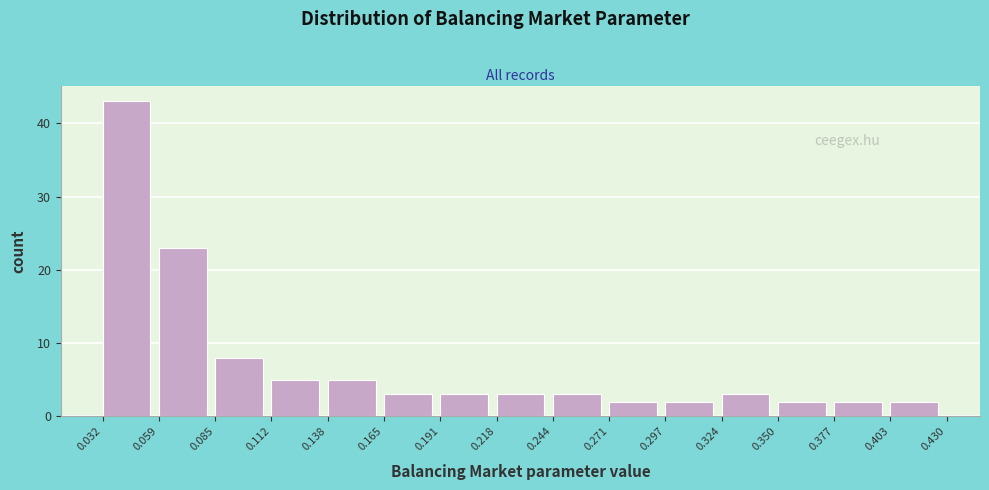

Reading left to right, list every bar in this chart as the range it spans on the x-axis followed by its height. The values are not printed on the chart, so give them approximately, as read against the axis.

0.032 to 0.059: 43
0.059 to 0.085: 23
0.085 to 0.112: 8
0.112 to 0.138: 5
0.138 to 0.165: 5
0.165 to 0.191: 3
0.191 to 0.218: 3
0.218 to 0.244: 3
0.244 to 0.271: 3
0.271 to 0.297: 2
0.297 to 0.324: 2
0.324 to 0.350: 3
0.350 to 0.377: 2
0.377 to 0.403: 2
0.403 to 0.430: 2